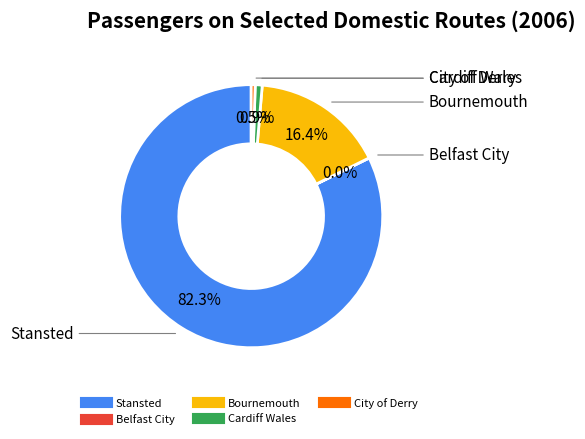

What is the largest slice in the pie chart?

Stansted